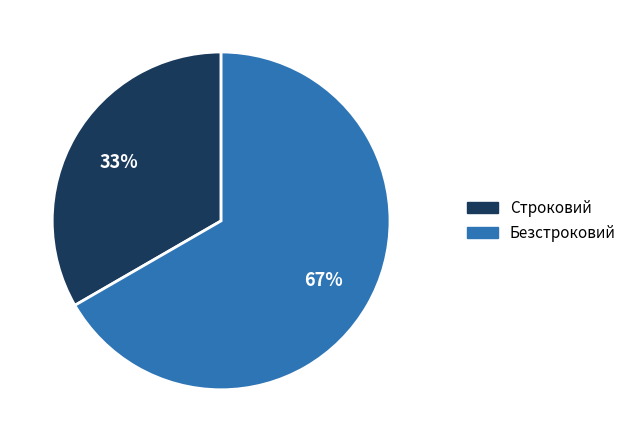

To the nearest percent, what is the combined percentage of Безстроковий and Строковий?

100%